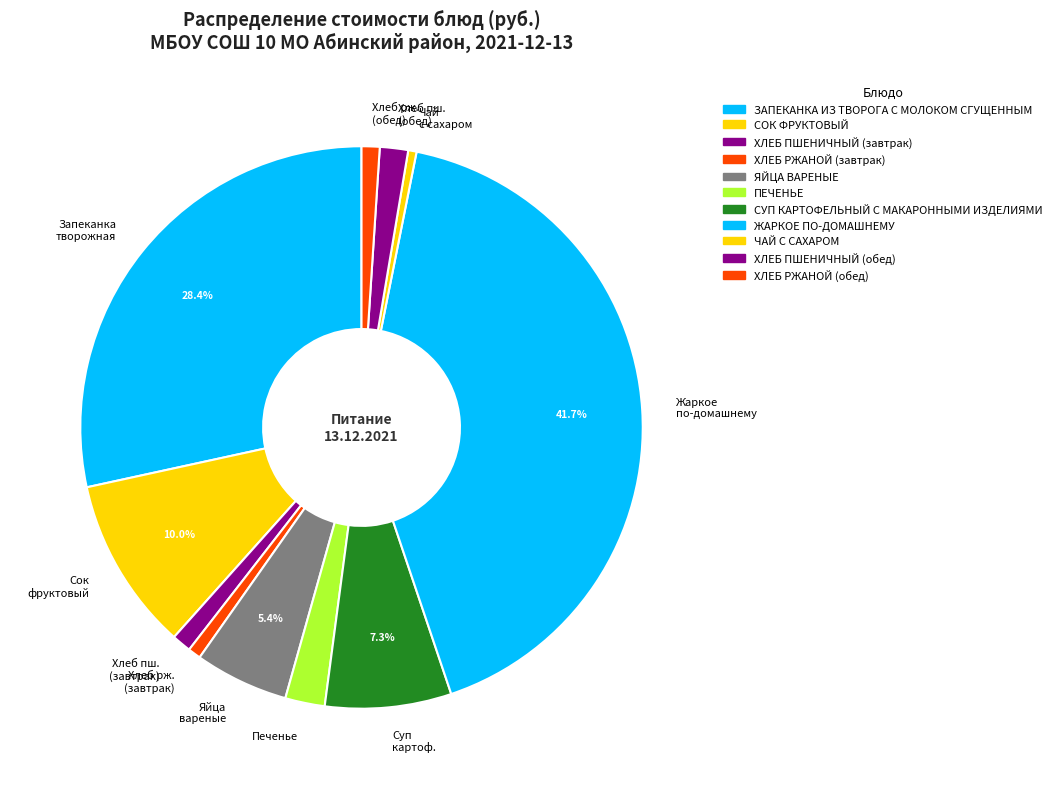

Which slice is the largest?

Жаркое по-домашнему